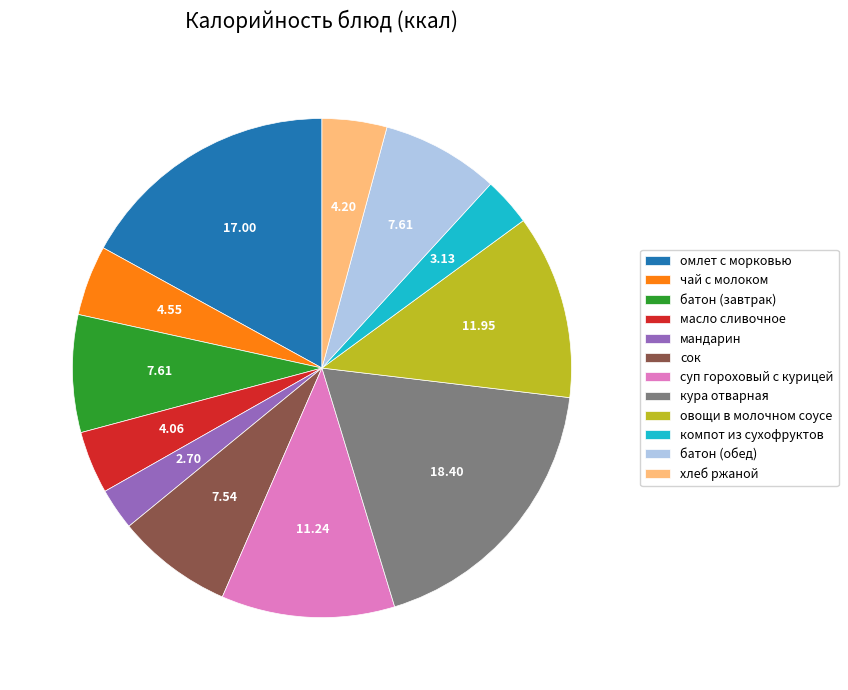

Which slice is the largest?

кура отварная